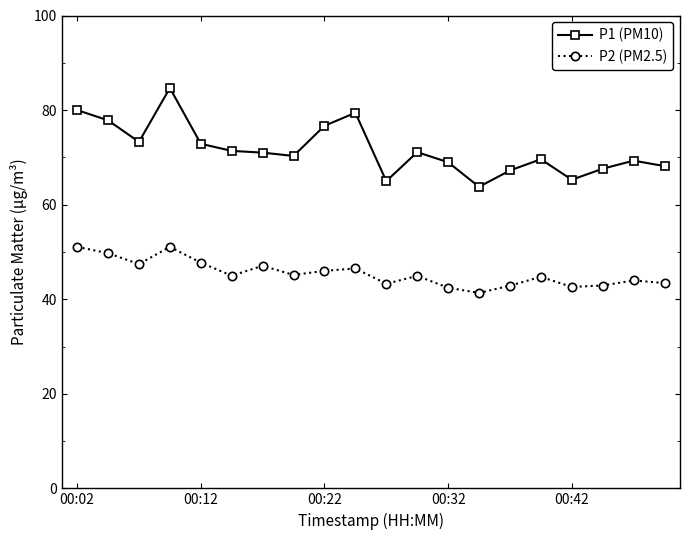

How many lines are shown in the chart?

2